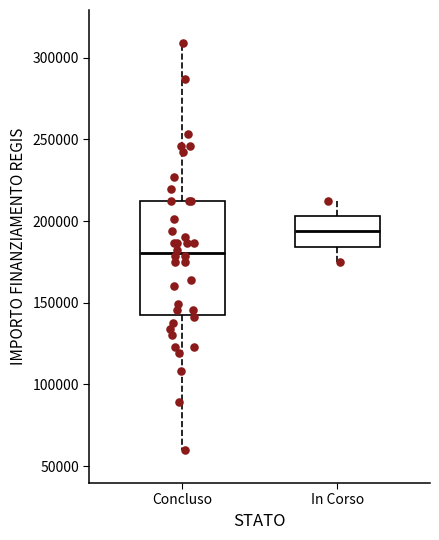

Where is the upper edge of the box for In Corso on the y-axis? The values are not printed on the chart, so give them approximately, as read against the axis.

205000